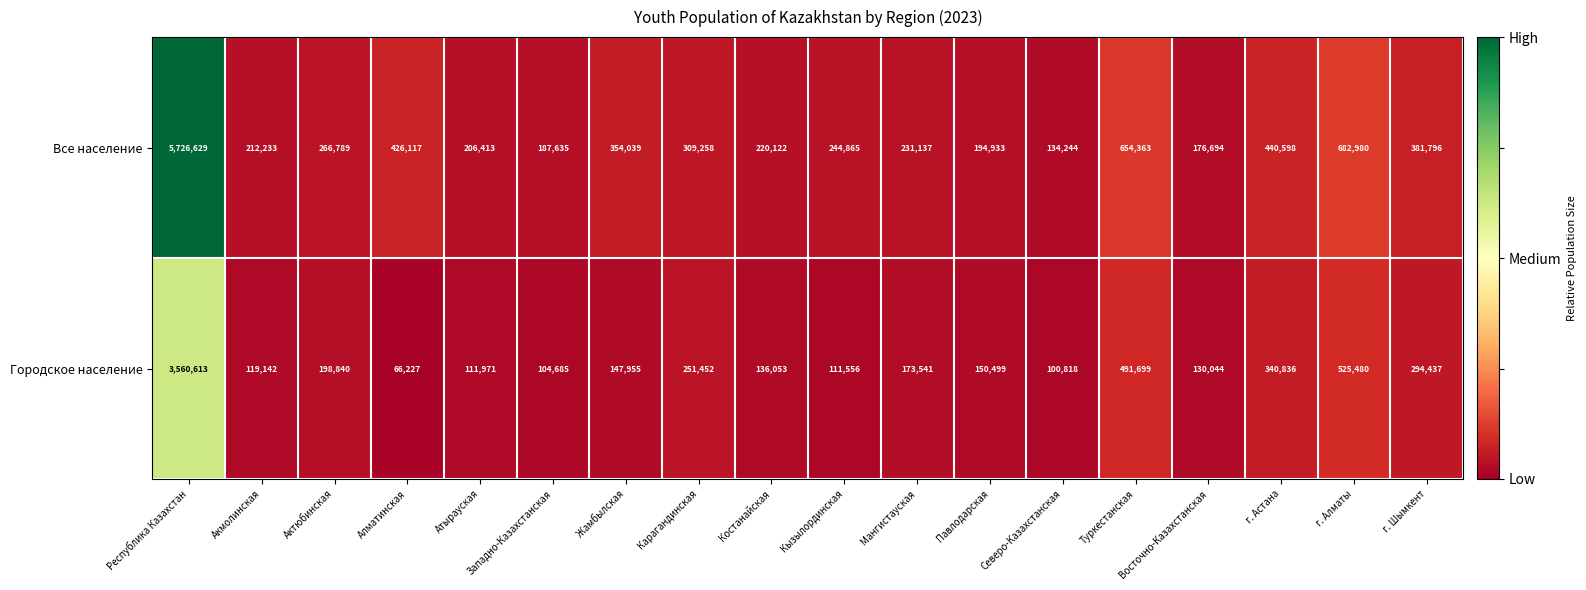

Between Жамбылская and Туркестанская, which series saw the biggest shift?

Городское население